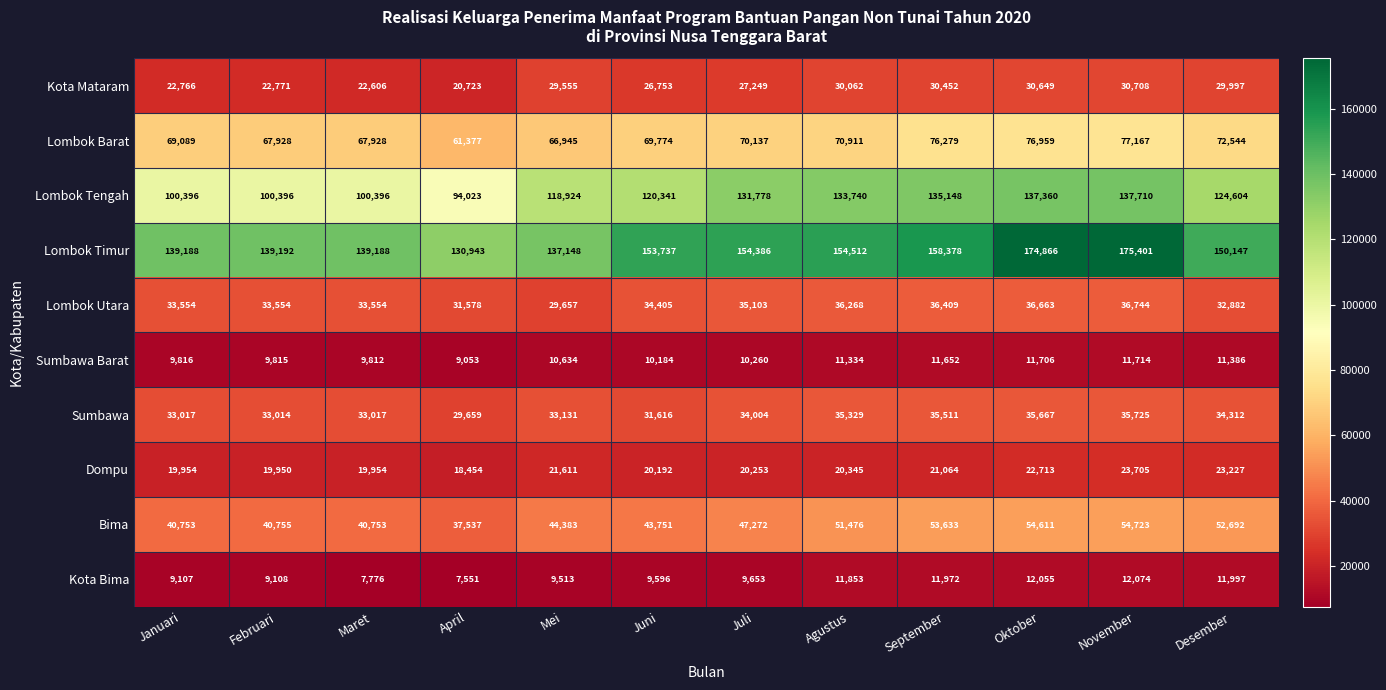

What is the total value across all series at Februari?

476483